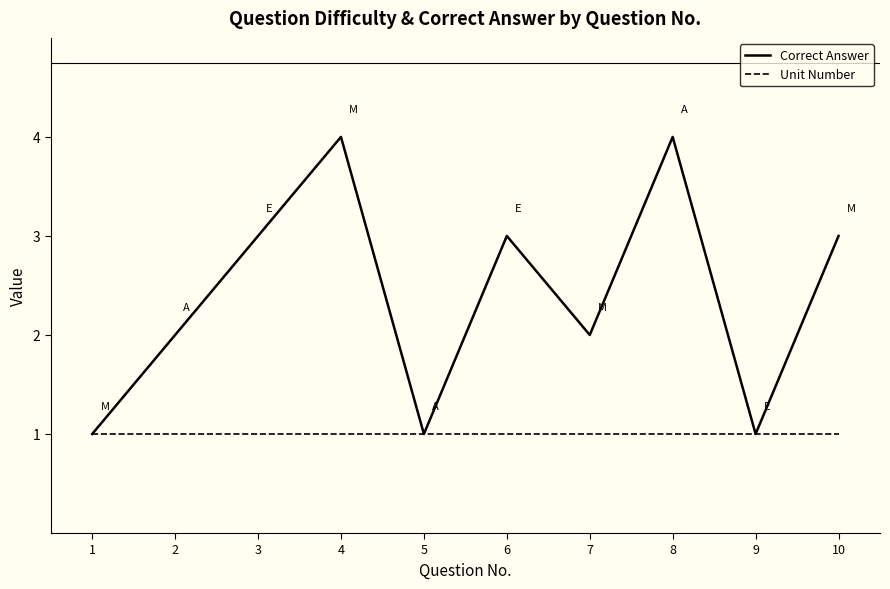

In Correct Answer, how many points are lower than both neighbors (excluding endpoints)?

3